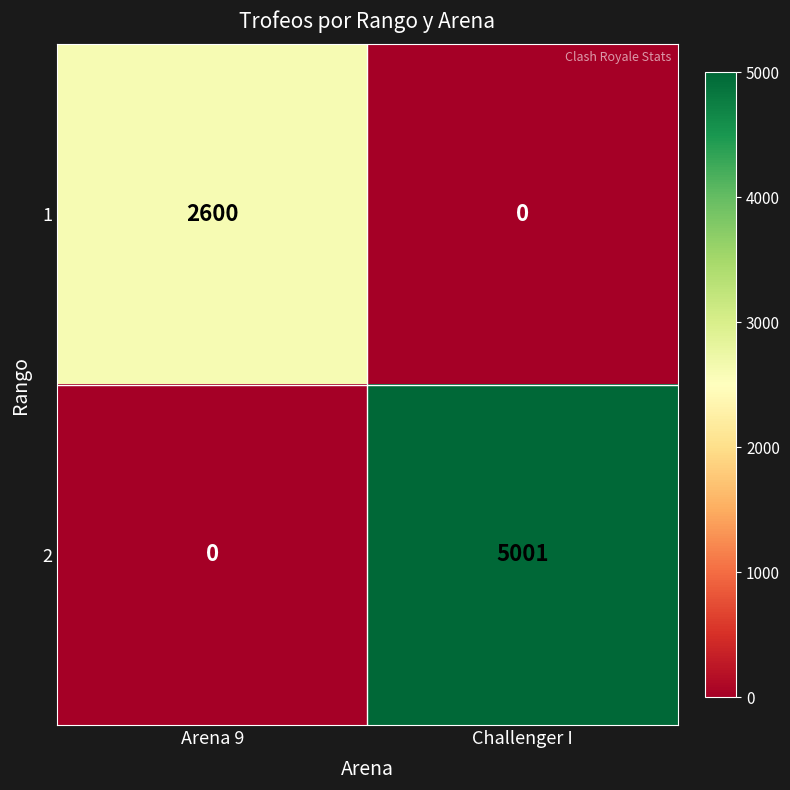

What is the difference between the highest and lowest values at Challenger I?

5001